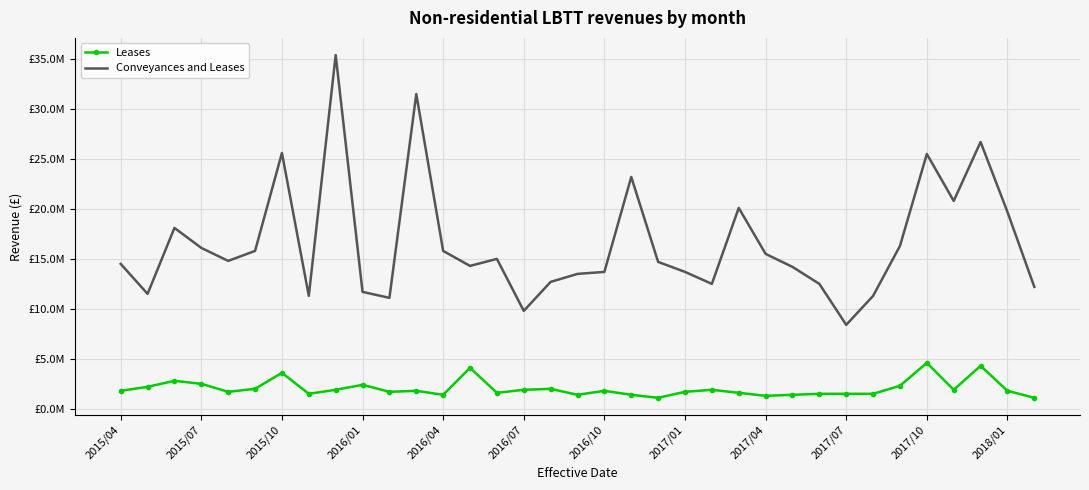

In Leases, how many points are lower than both neighbors (excluding endpoints)?

9